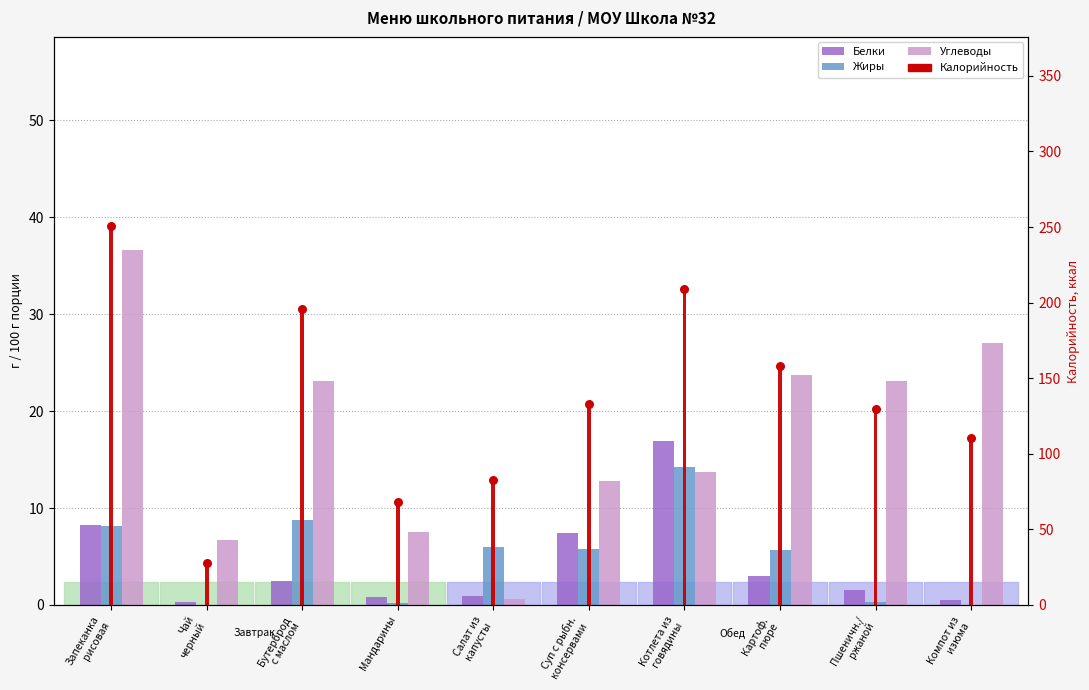

At how many categories does at least one series exceed 116?

6